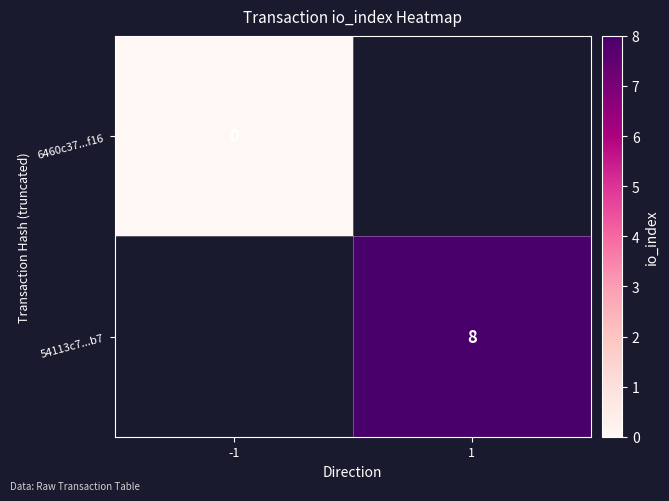

List the labels in order of 6460c37...f16 value, largest first.

-1, 1